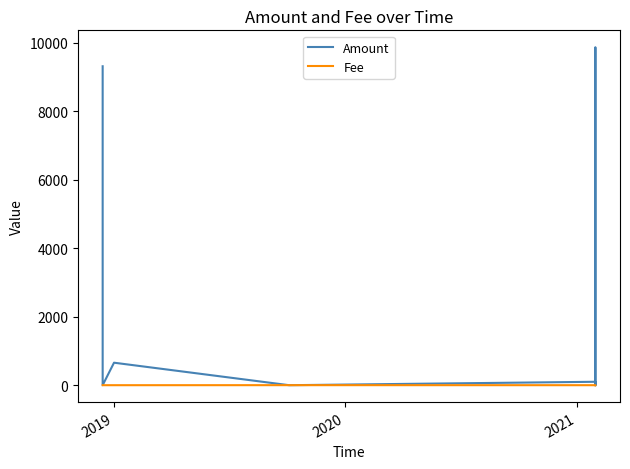

Which series has the largest range (max minus min)?

Amount